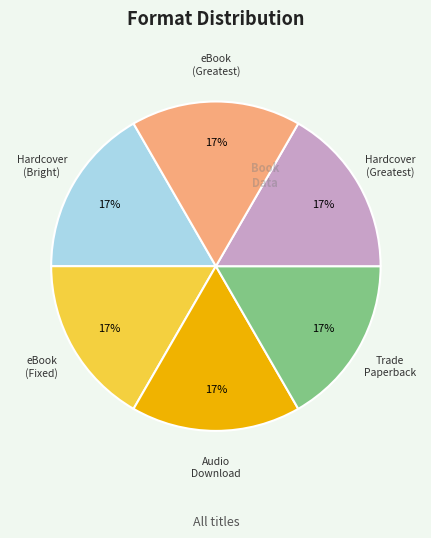

What is the ratio of the value at Audio Download to the value at Trade Paperback?

1.0